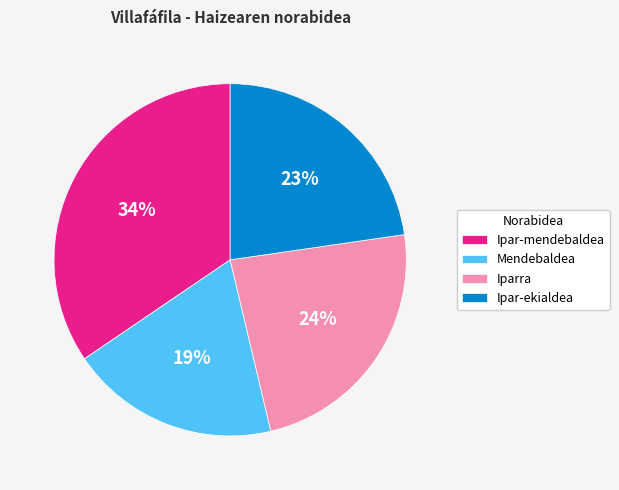

Which has a higher value, Ipar-ekialdea or Iparra?

Iparra